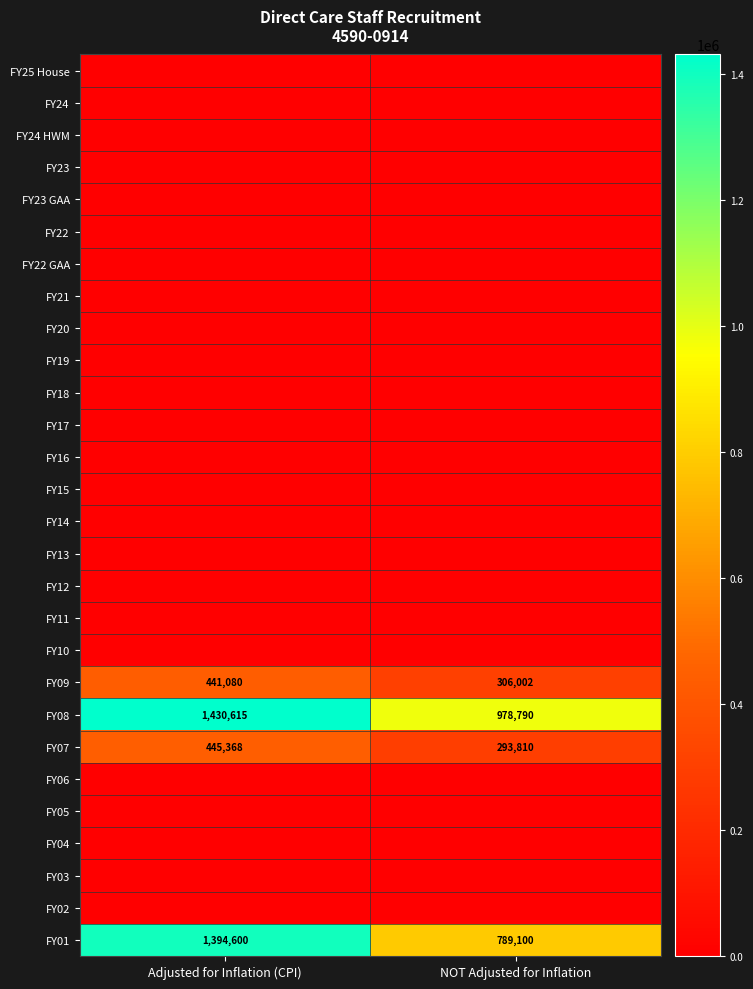

What is the difference between the FY08 values at NOT Adjusted for Inflation and Adjusted for Inflation (CPI)?

451825